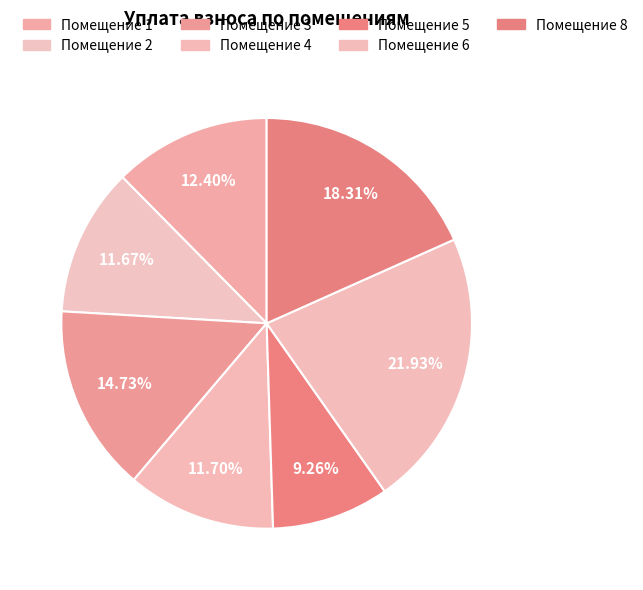

Count the number of slices in the pie.

7